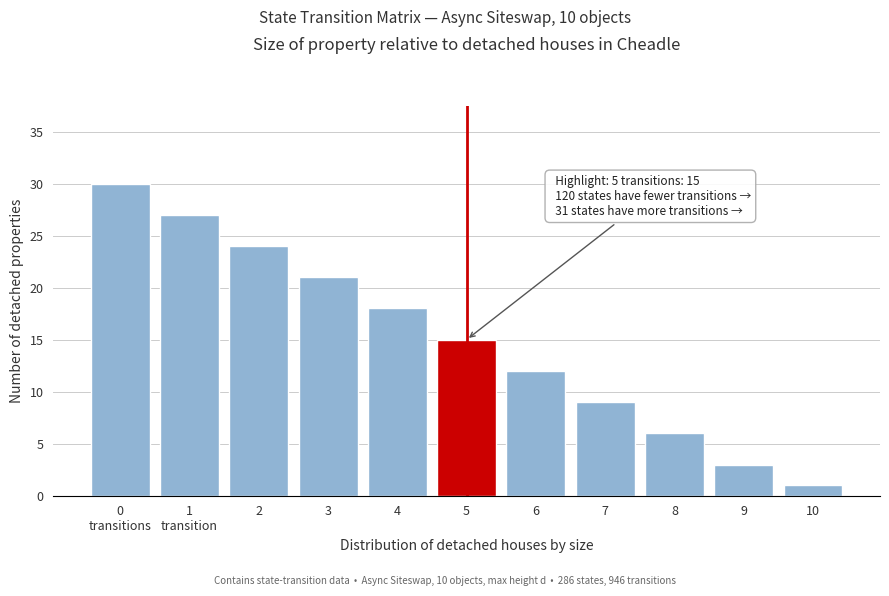

Reading left to right, what are all the values shown in this chart?

30	27	24	21	18	15	12	9	6	3	1